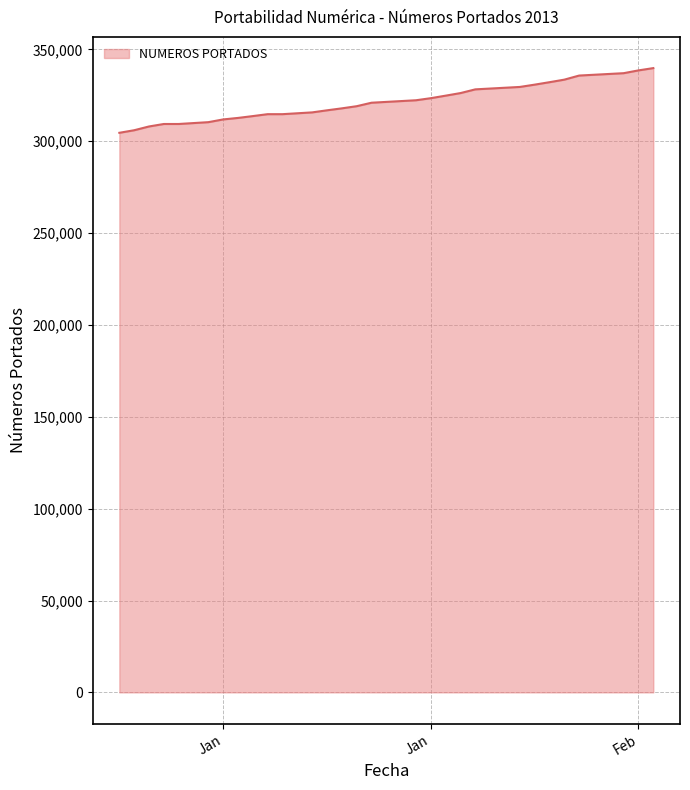

What is the difference between the maximum and minimum values?

35213